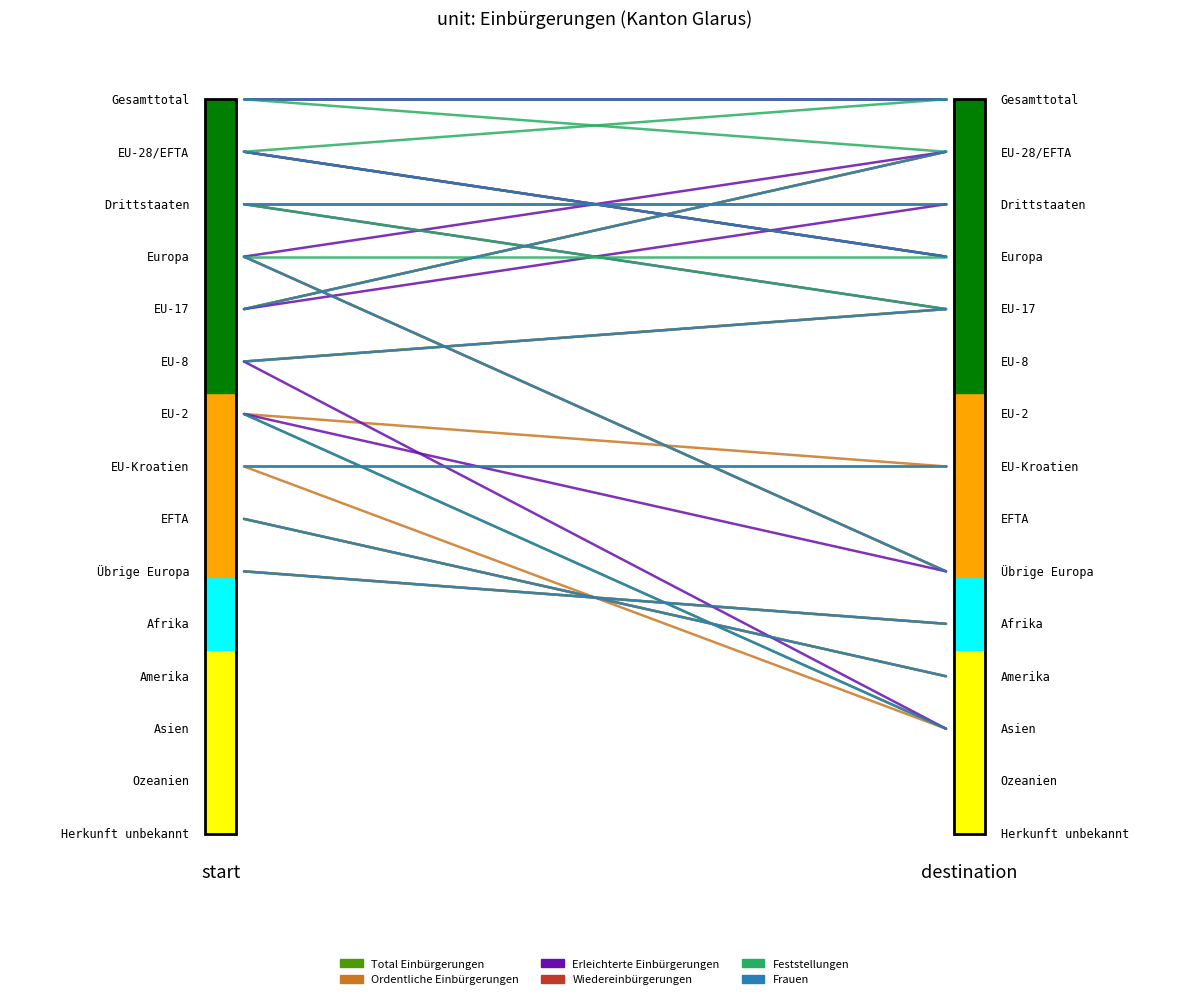

What is the highest value of the Total Einbürgerungen series?

1.0